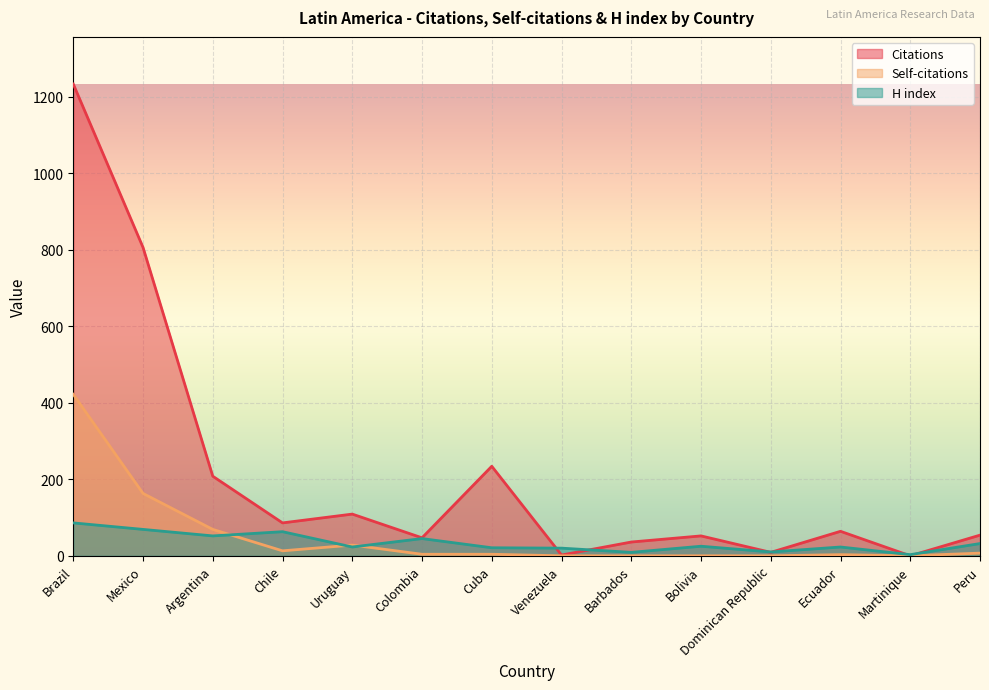

True or false: Self-citations and H index intersect in this chart.

True